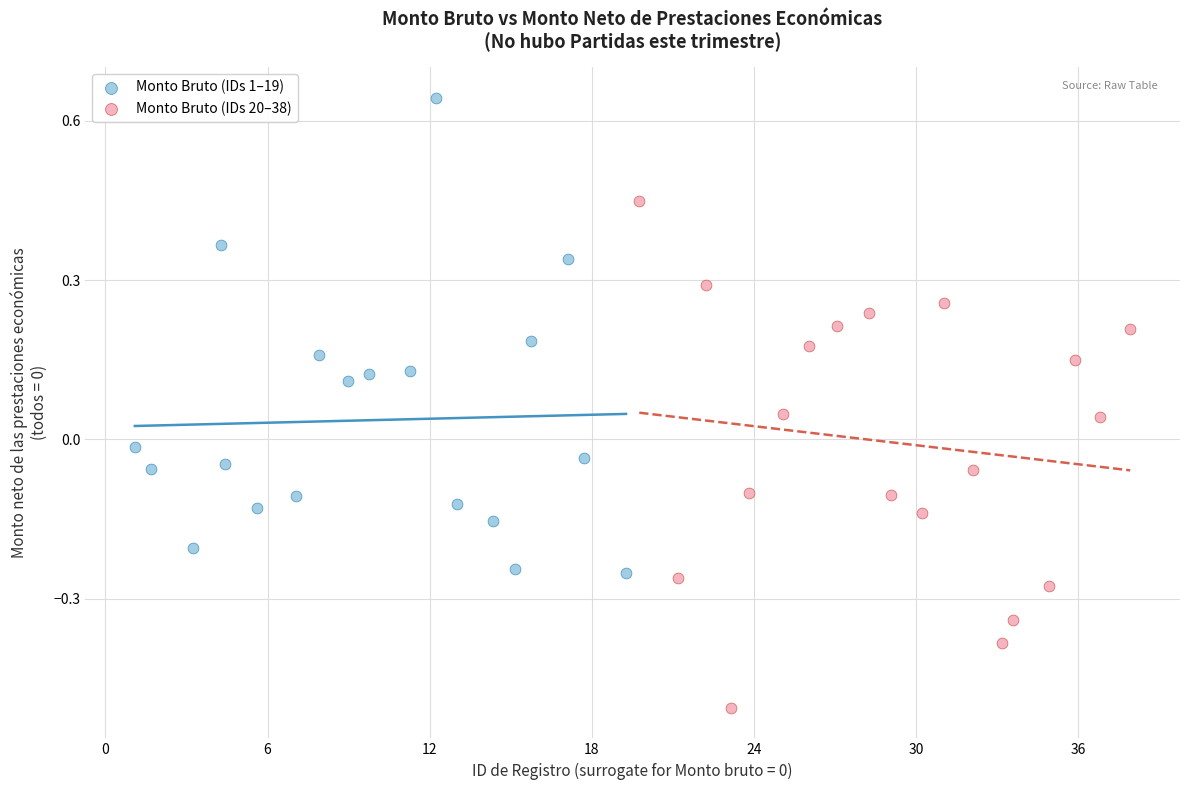

Which series reaches the minimum Y coordinate?

Monto Bruto (IDs 20–38)